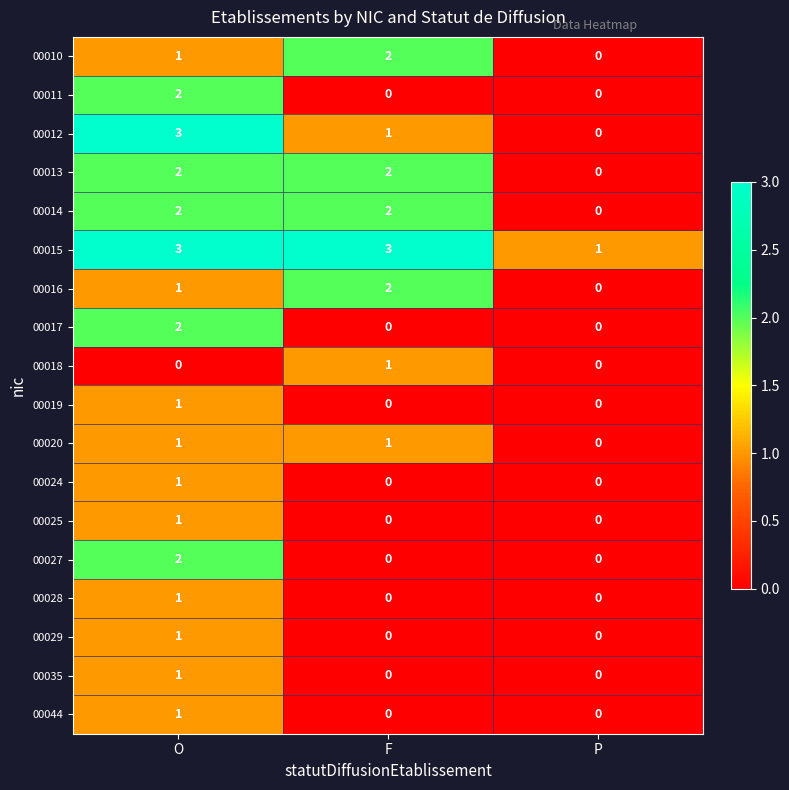

The 00027 series shows 1 at F. True or false?

False